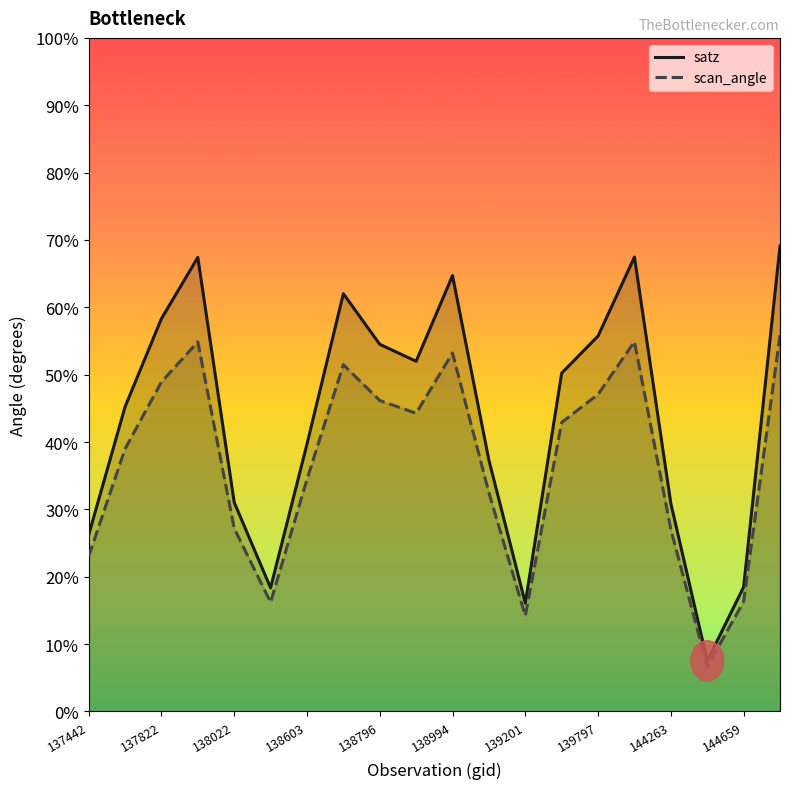

What is the total value across all series at 137822?

107.2